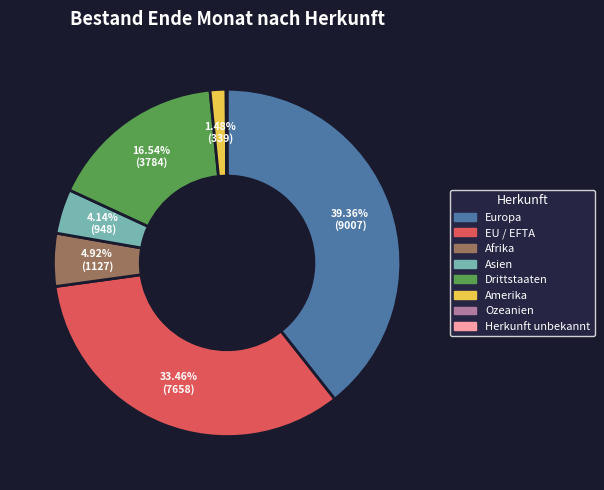

Combined, do Asien and Amerika account for over 50%?

No